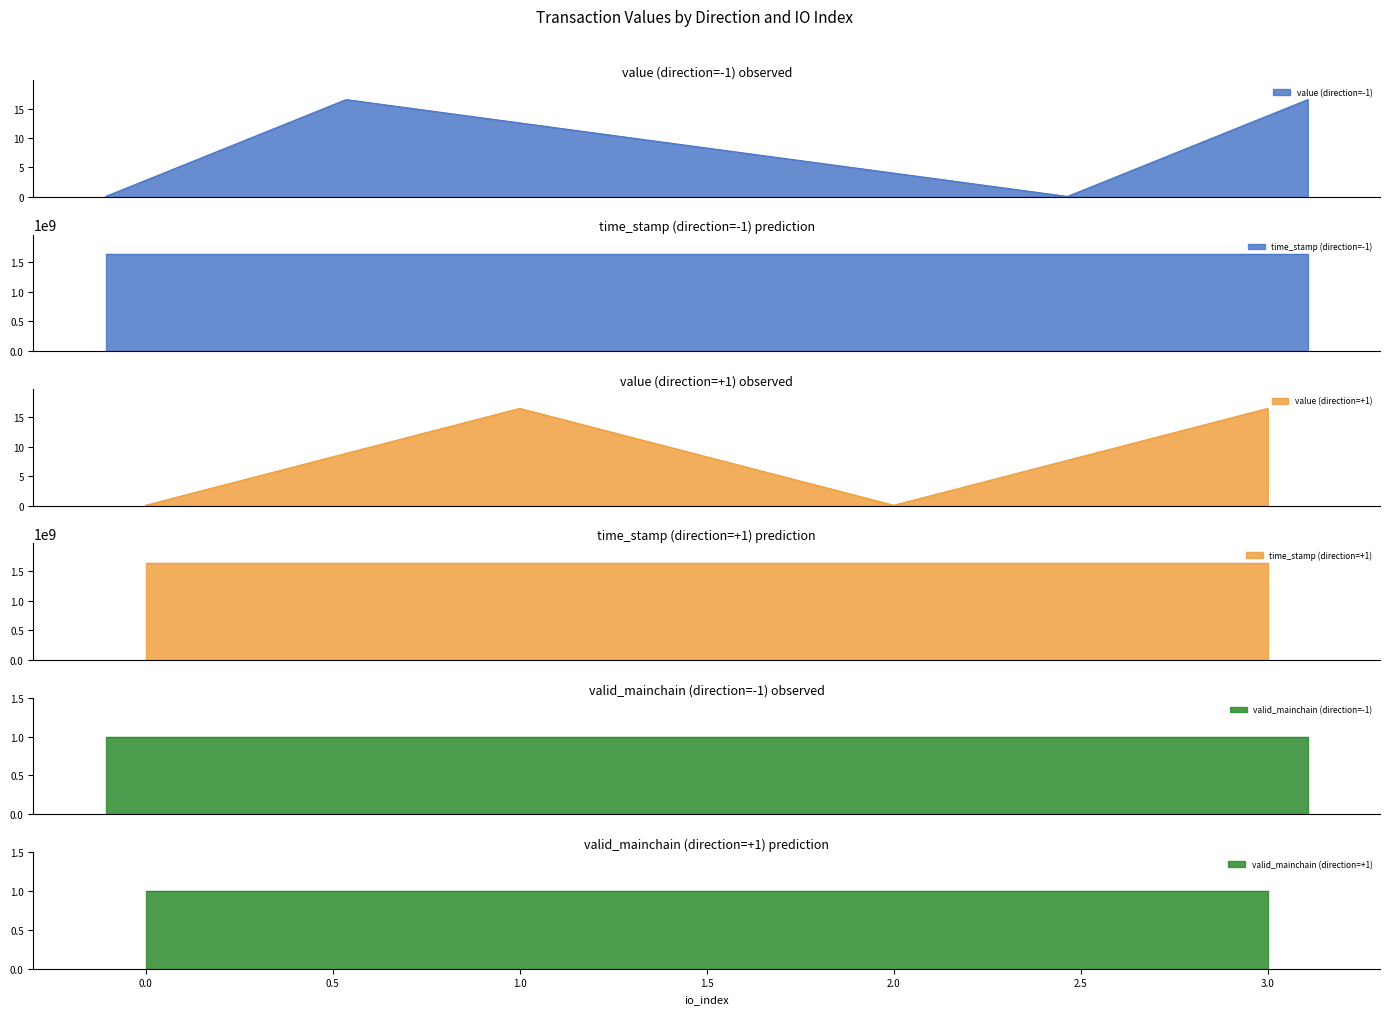

What is the highest value of the value (direction=+1) series?

16.5